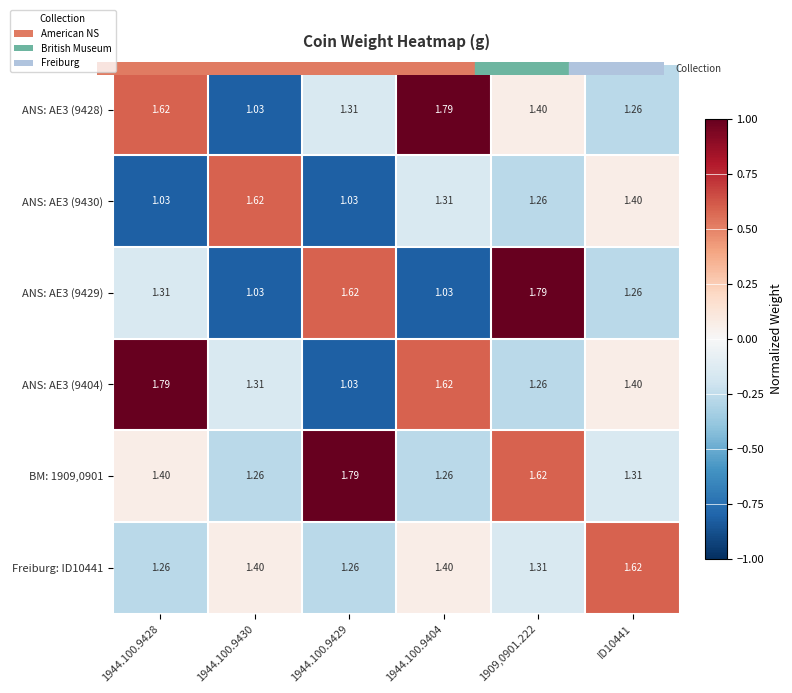

Count the number of data series in this chart.

6